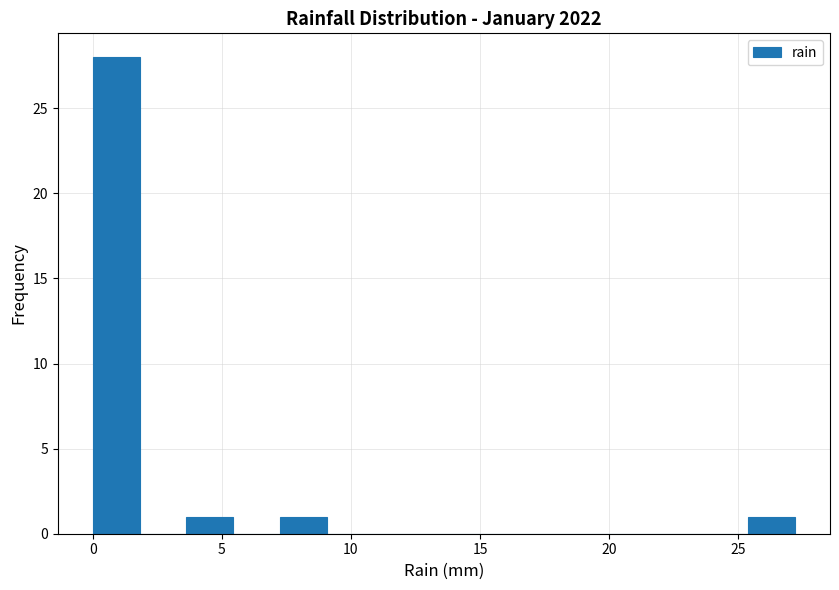

Around what value on the x-axis is the tallest bar? Give the approximate position of its centre, as read against the axis.

1.0